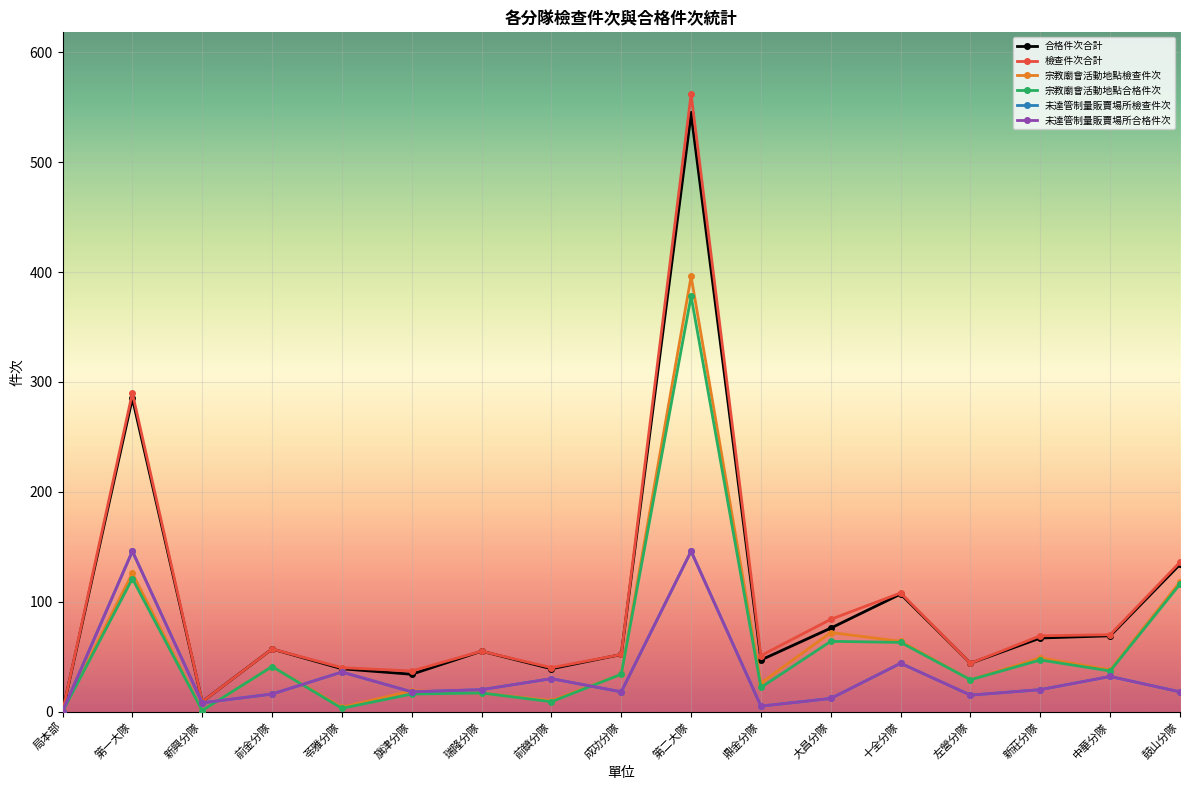

Reading left to right, transcribe all the data shown in this chart.

合格件次合計: 局本部=0	第一大隊=285	新興分隊=9	前金分隊=57	苓雅分隊=39	旗津分隊=34	瑞隆分隊=55	前鎮分隊=39	成功分隊=52	第二大隊=544	鼎金分隊=47	大昌分隊=76	十全分隊=107	左營分隊=44	新莊分隊=67	中華分隊=69	鼓山分隊=134
檢查件次合計: 局本部=0	第一大隊=290	新興分隊=9	前金分隊=57	苓雅分隊=40	旗津分隊=37	瑞隆分隊=55	前鎮分隊=40	成功分隊=52	第二大隊=562	鼎金分隊=51	大昌分隊=84	十全分隊=108	左營分隊=44	新莊分隊=69	中華分隊=70	鼓山分隊=136
宗教廟會活動地點檢查件次: 局本部=0	第一大隊=126	新興分隊=1	前金分隊=41	苓雅分隊=4	旗津分隊=19	瑞隆分隊=17	前鎮分隊=10	成功分隊=34	第二大隊=396	鼎金分隊=26	大昌分隊=72	十全分隊=64	左營分隊=29	新莊分隊=49	中華分隊=38	鼓山分隊=118
宗教廟會活動地點合格件次: 局本部=0	第一大隊=121	新興分隊=1	前金分隊=41	苓雅分隊=3	旗津分隊=16	瑞隆分隊=17	前鎮分隊=9	成功分隊=34	第二大隊=378	鼎金分隊=22	大昌分隊=64	十全分隊=63	左營分隊=29	新莊分隊=47	中華分隊=37	鼓山分隊=116
未達管制量販賣場所檢查件次: 局本部=0	第一大隊=146	新興分隊=8	前金分隊=16	苓雅分隊=36	旗津分隊=18	瑞隆分隊=20	前鎮分隊=30	成功分隊=18	第二大隊=146	鼎金分隊=5	大昌分隊=12	十全分隊=44	左營分隊=15	新莊分隊=20	中華分隊=32	鼓山分隊=18
未達管制量販賣場所合格件次: 局本部=0	第一大隊=146	新興分隊=8	前金分隊=16	苓雅分隊=36	旗津分隊=18	瑞隆分隊=20	前鎮分隊=30	成功分隊=18	第二大隊=146	鼎金分隊=5	大昌分隊=12	十全分隊=44	左營分隊=15	新莊分隊=20	中華分隊=32	鼓山分隊=18